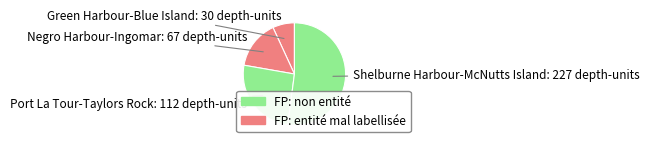

Count the number of slices in the pie.

4